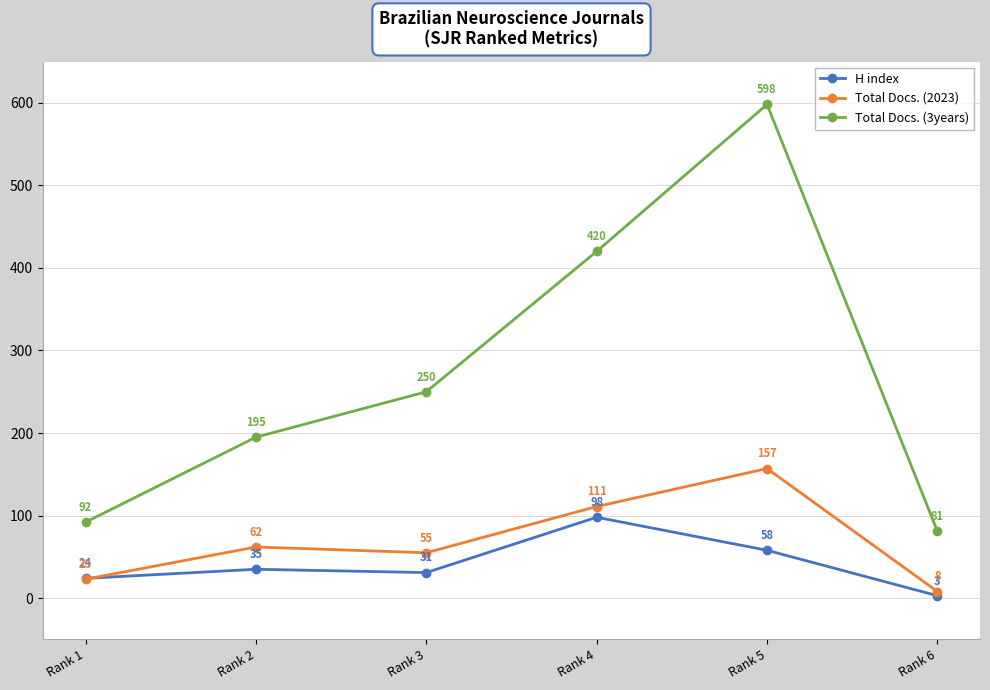

True or false: Total Docs. (3years) has a value of 81 at Rank 6.

True